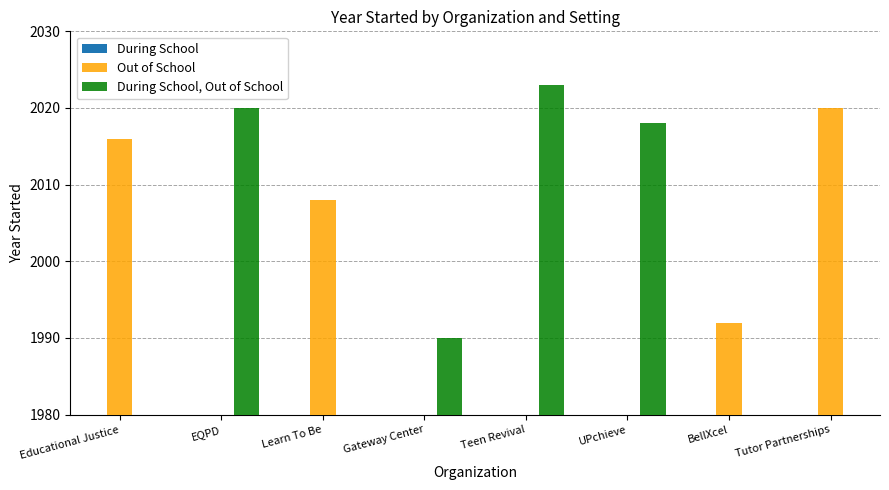

Between EQPD and Learn To Be, which series saw the biggest shift?

During School, Out of School